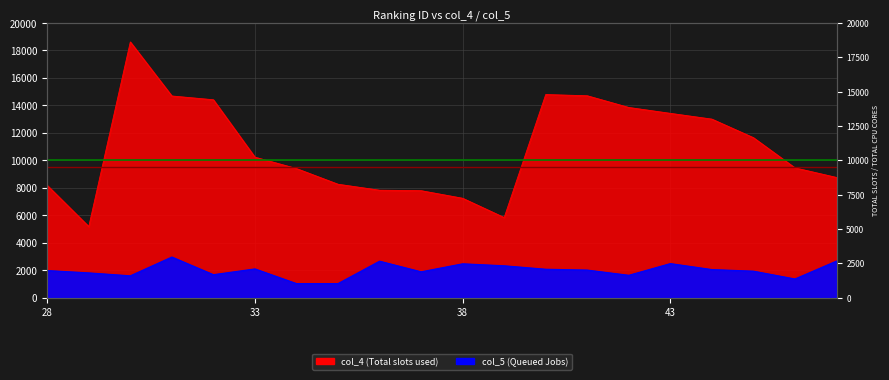

Is it true that col_4 equals 13842 at 42?

True